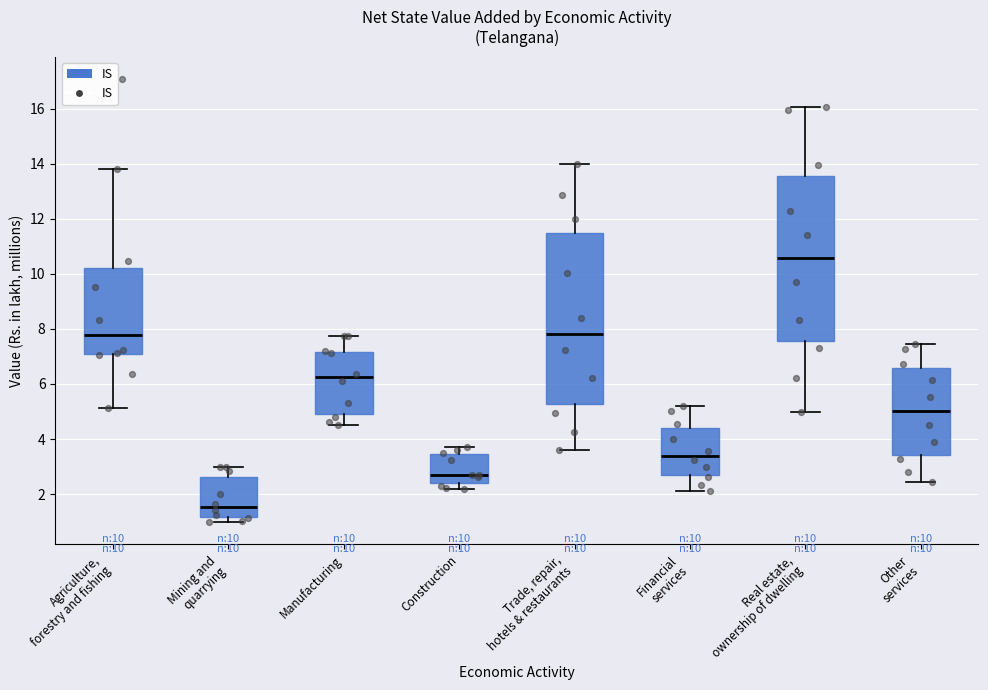

Comparing the boxes themselves (not the whiskers), which one is the tallest?

Trade, repair, hotels & restaurants